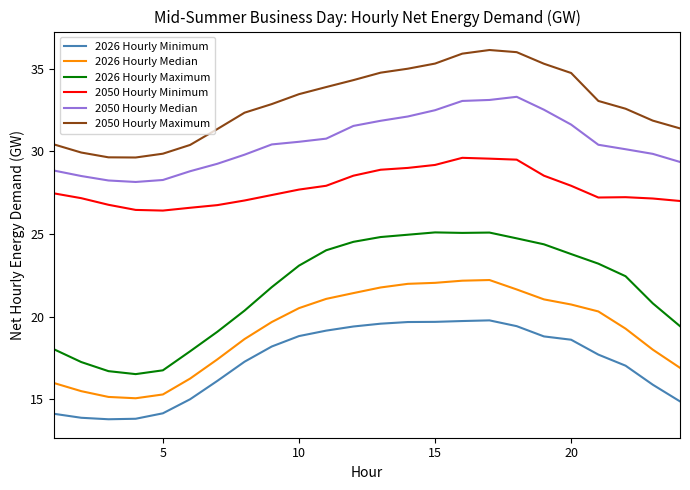

What is the maximum value for 2050 Hourly Maximum?

36.1